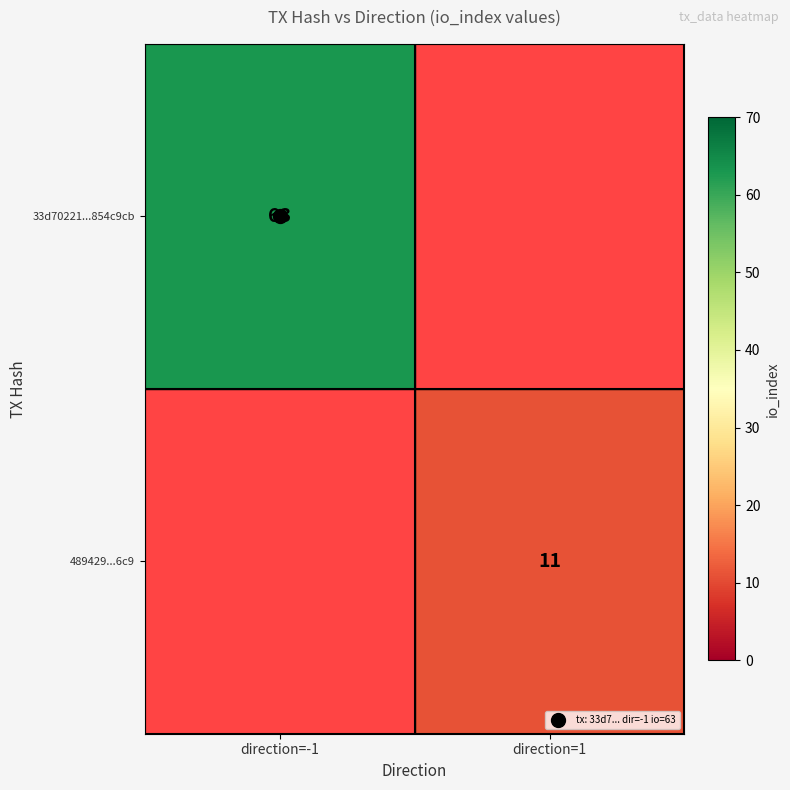

Where is 33d70221...854c9cb nearest to the value 63?

direction=-1